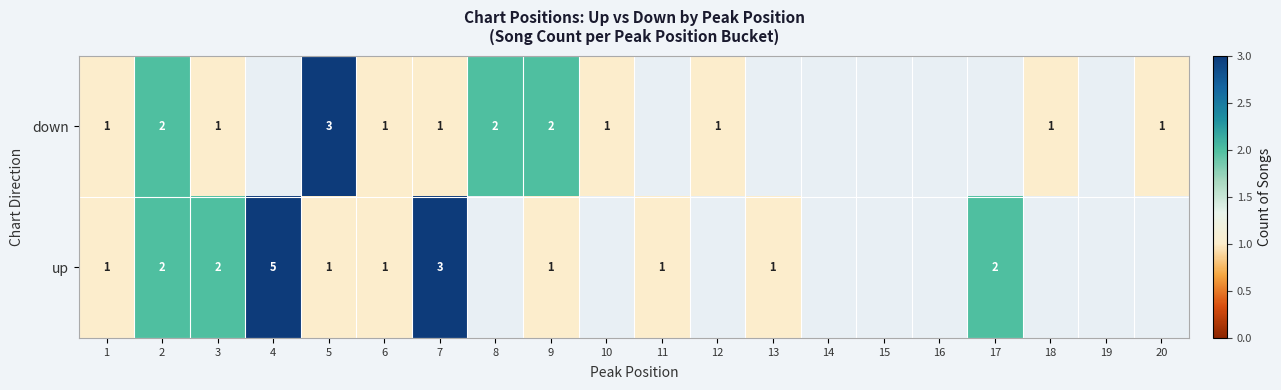

Is the value of up at 17 greater than the value of down at 1?

Yes